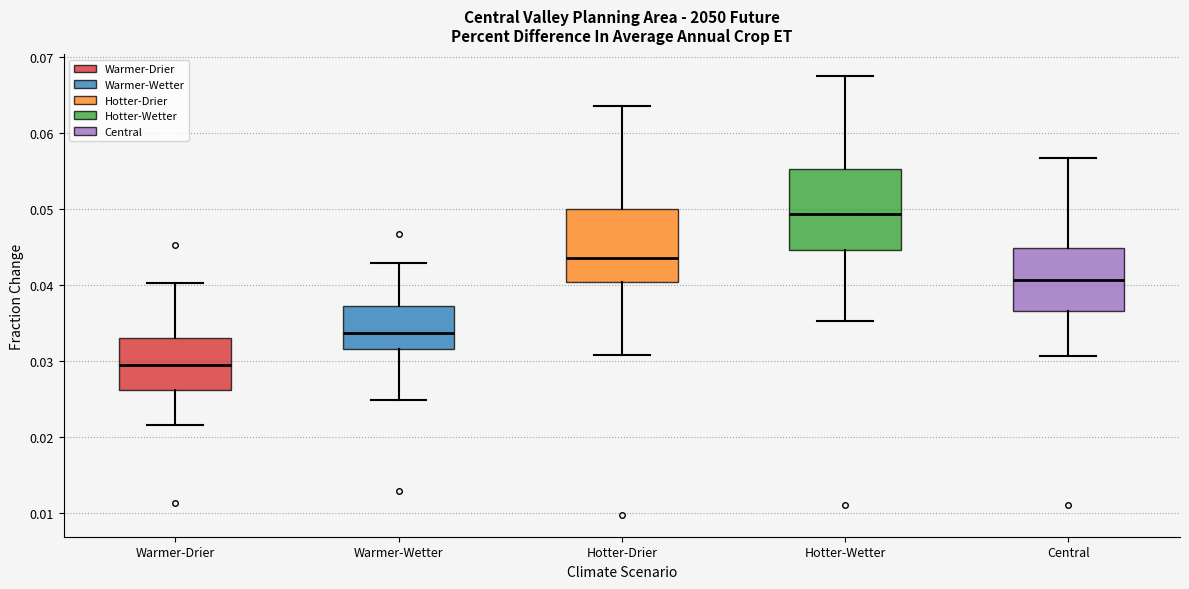

Where does the lower whisker of the box for Central end on the y-axis? The values are not printed on the chart, so give them approximately, as read against the axis.

0.031